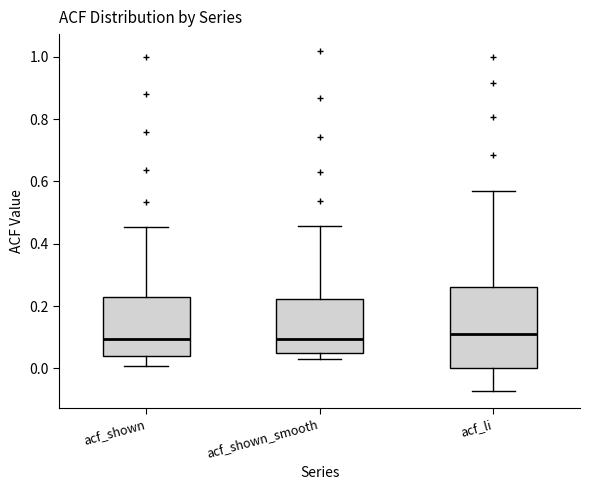

Where does the lower whisker of the box for acf_shown end on the y-axis? The values are not printed on the chart, so give them approximately, as read against the axis.

0.00